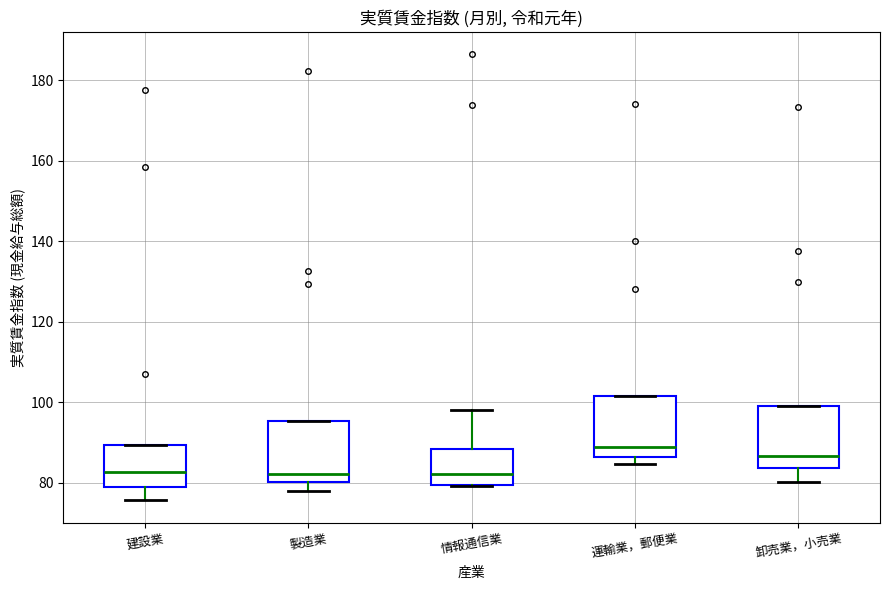

Where is the lower edge of the box for 情報通信業 on the y-axis? The values are not printed on the chart, so give them approximately, as read against the axis.

80